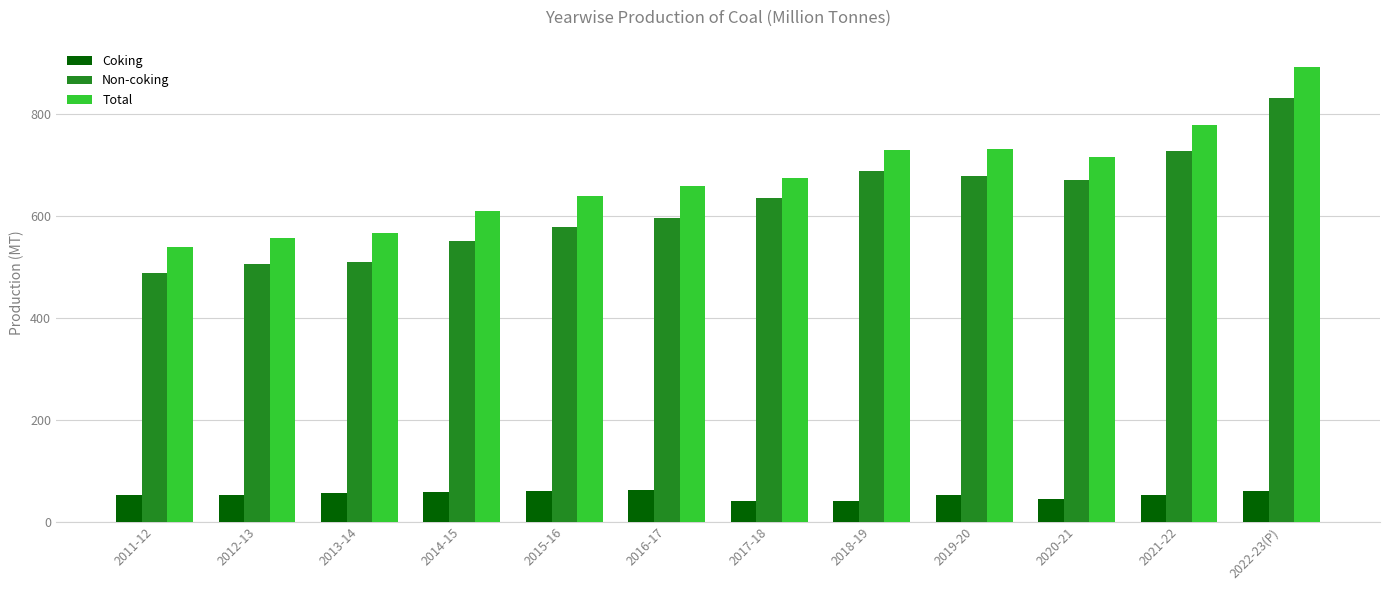

The value of Total at 2014-15 is 609.2. True or false?

True